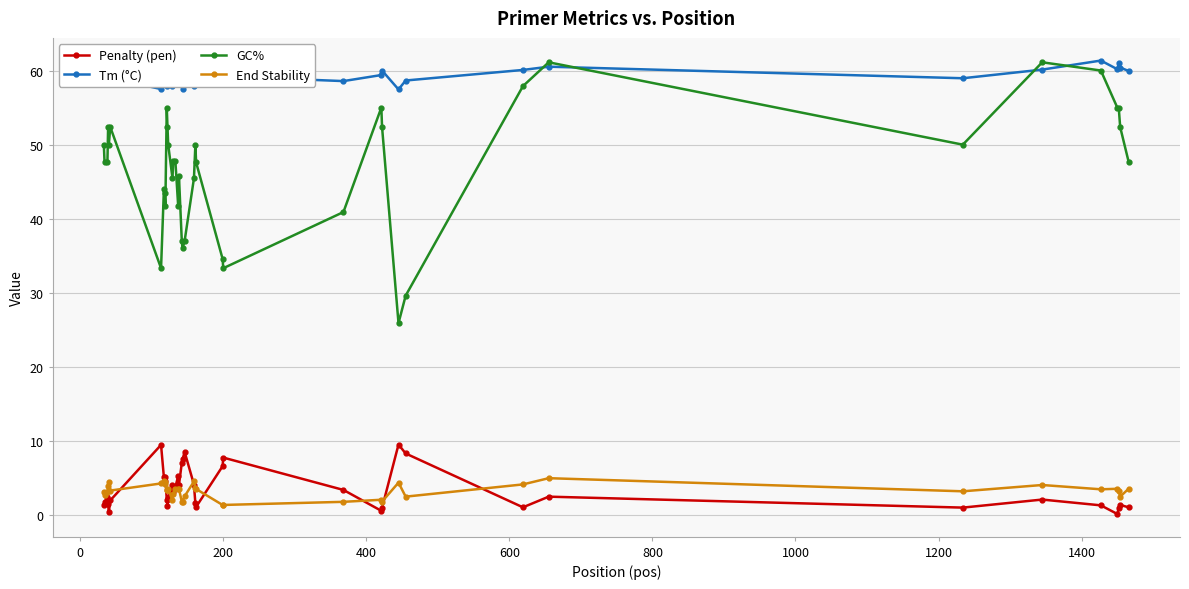

What is the value of the GC% point at the 20th from the left?

36.0